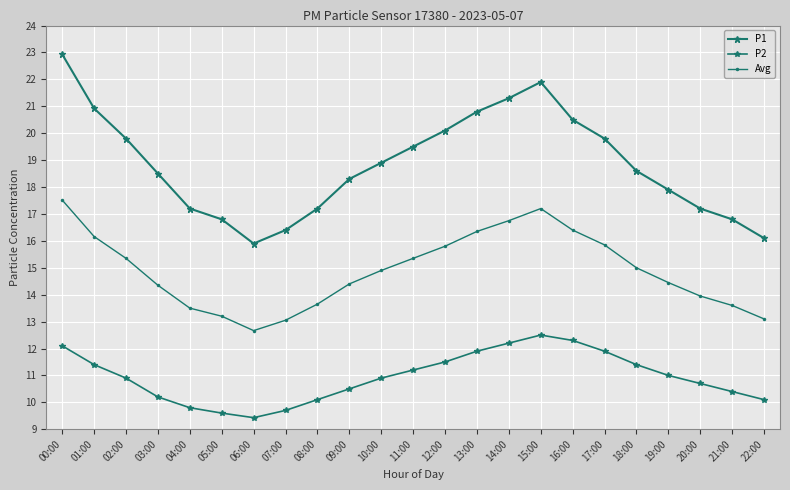

True or false: Avg has more than 2 points higher than both neighbors.

False